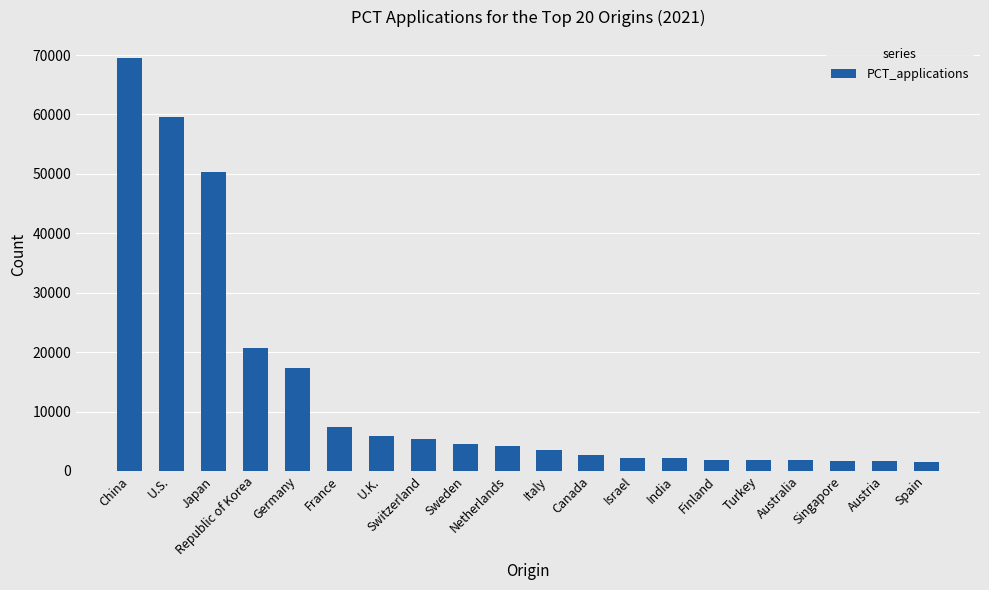

What is the change in value from U.S. to U.K.?

-53729